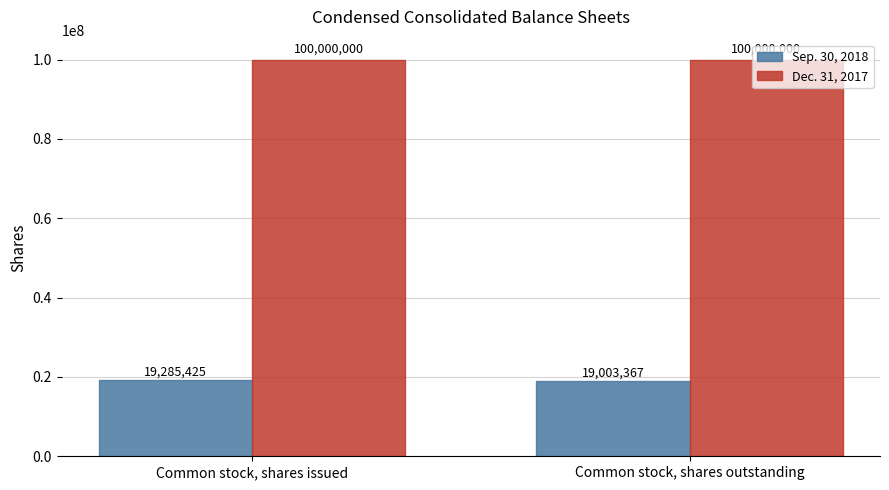

Which category has the lowest value in the Sep. 30, 2018 series?

Common stock, shares outstanding